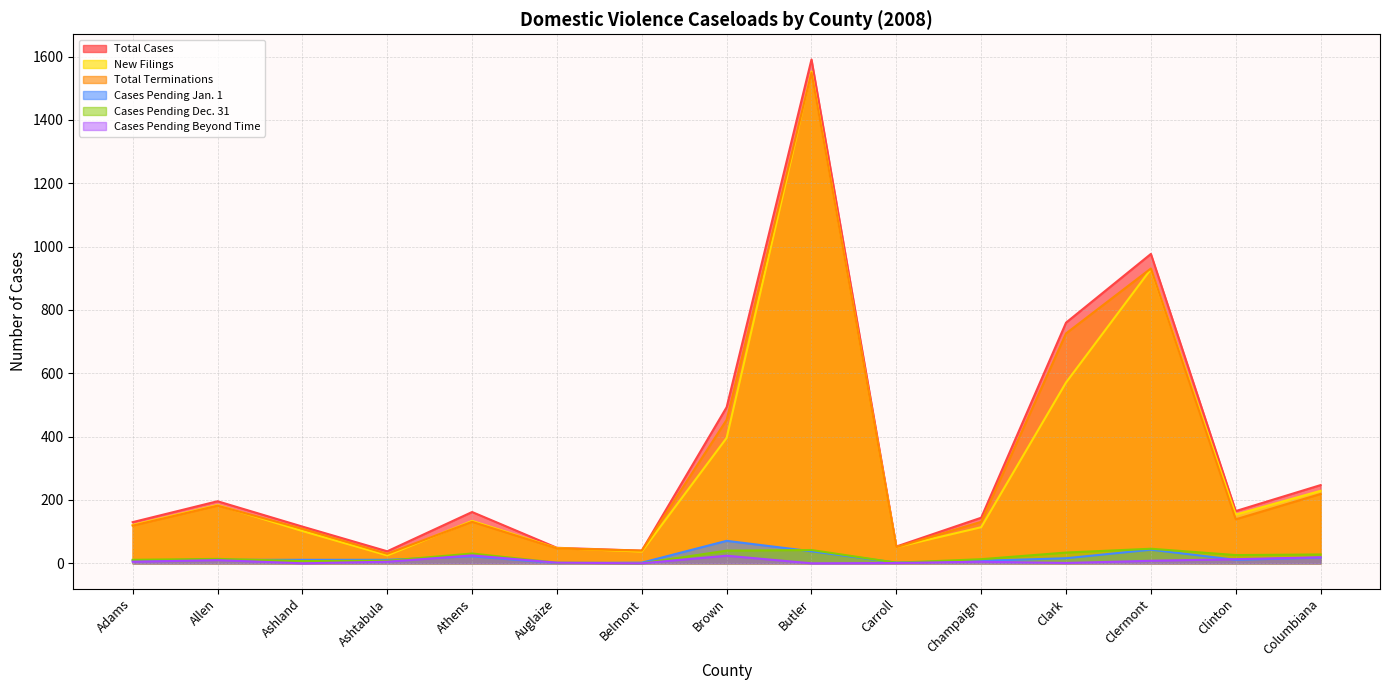

True or false: New Filings and Cases Pending Dec. 31 cross at least once.

False